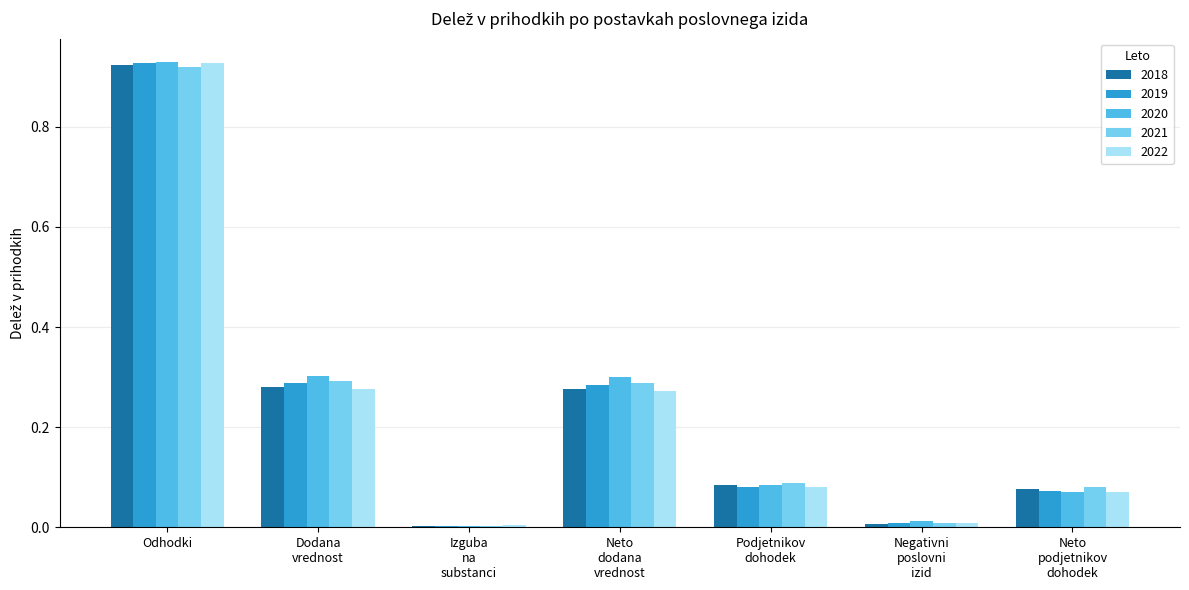

True or false: 2022 has a value of 1.3 at Odhodki.

False